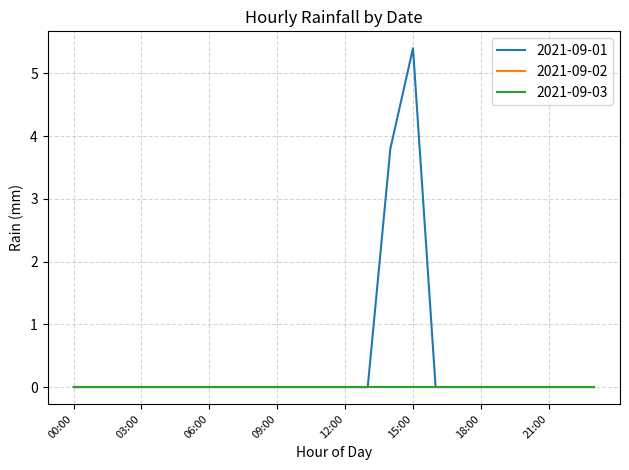

Reading left to right, extract all data points from this chart.

2021-09-01: 00:00=0.0	01:00=0.0	02:00=0.0	03:00=0.0	04:00=0.0	05:00=0.0	06:00=0.0	07:00=0.0	08:00=0.0	09:00=0.0	10:00=0.0	11:00=0.0	12:00=0.0	13:00=0.0	14:00=3.8	15:00=5.4	16:00=0.0	17:00=0.0	18:00=0.0	19:00=0.0	20:00=0.0	21:00=0.0	22:00=0.0	23:00=0.0
2021-09-02: 00:00=0.0	01:00=0.0	02:00=0.0	03:00=0.0	04:00=0.0	05:00=0.0	06:00=0.0	07:00=0.0	08:00=0.0	09:00=0.0	10:00=0.0	11:00=0.0	12:00=0.0	13:00=0.0	14:00=0.0	15:00=0.0	16:00=0.0	17:00=0.0	18:00=0.0	19:00=0.0	20:00=0.0	21:00=0.0	22:00=0.0	23:00=0.0
2021-09-03: 00:00=0.0	01:00=0.0	02:00=0.0	03:00=0.0	04:00=0.0	05:00=0.0	06:00=0.0	07:00=0.0	08:00=0.0	09:00=0.0	10:00=0.0	11:00=0.0	12:00=0.0	13:00=0.0	14:00=0.0	15:00=0.0	16:00=0.0	17:00=0.0	18:00=0.0	19:00=0.0	20:00=0.0	21:00=0.0	22:00=0.0	23:00=0.0